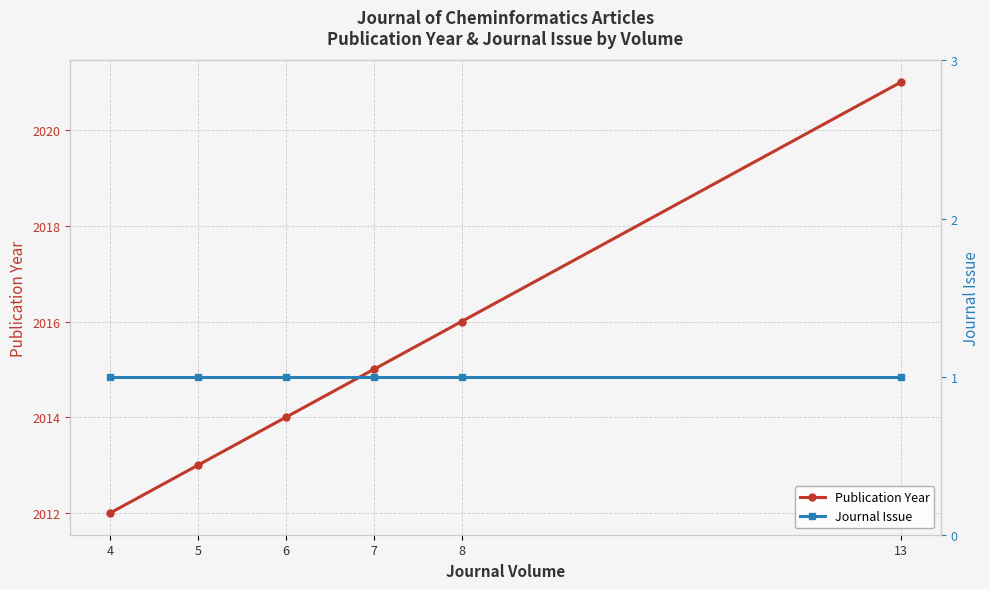

At which label is Publication Year closest to 2016?

8